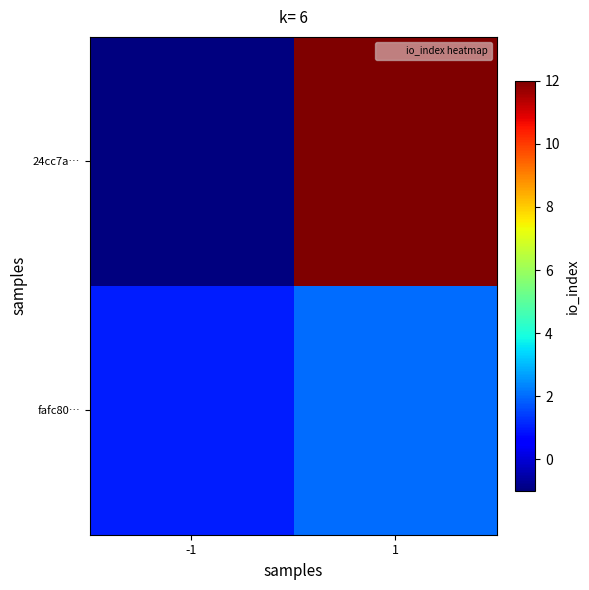

Which series has the largest total across all categories?

24cc7a…